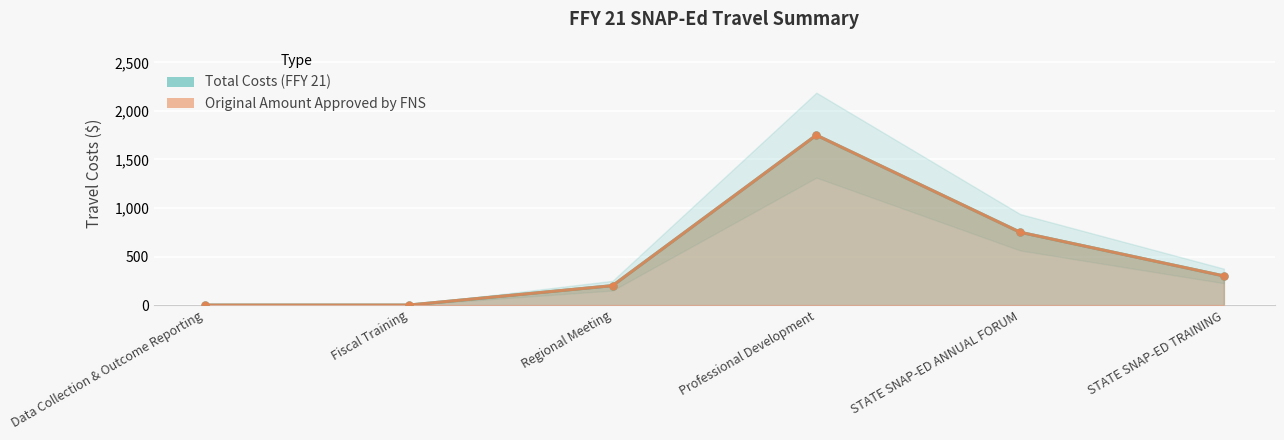

What is the value of the Total Costs (FFY 21) point at the 6th from the left?

300